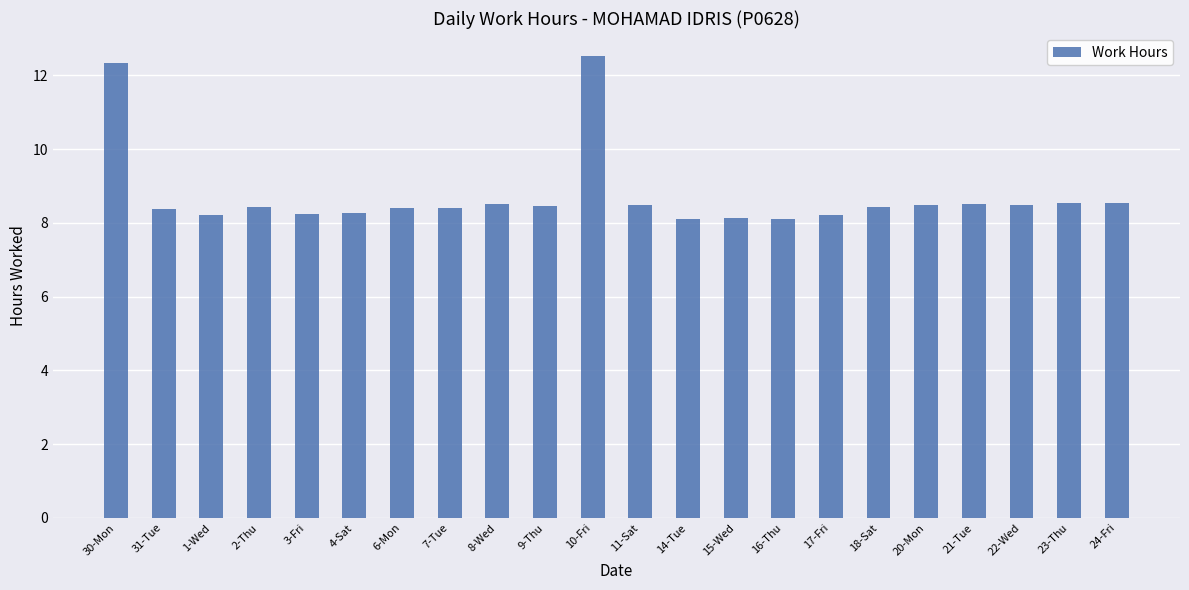

How many bars are there in total?

22